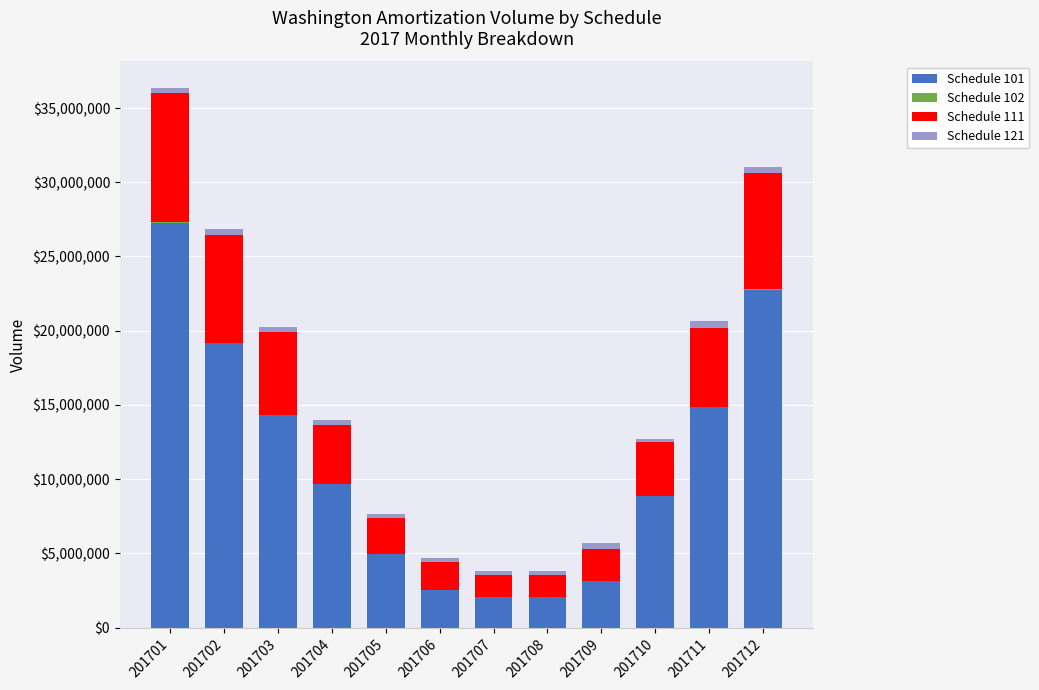

At which category is the sum across all series the highest?

201701